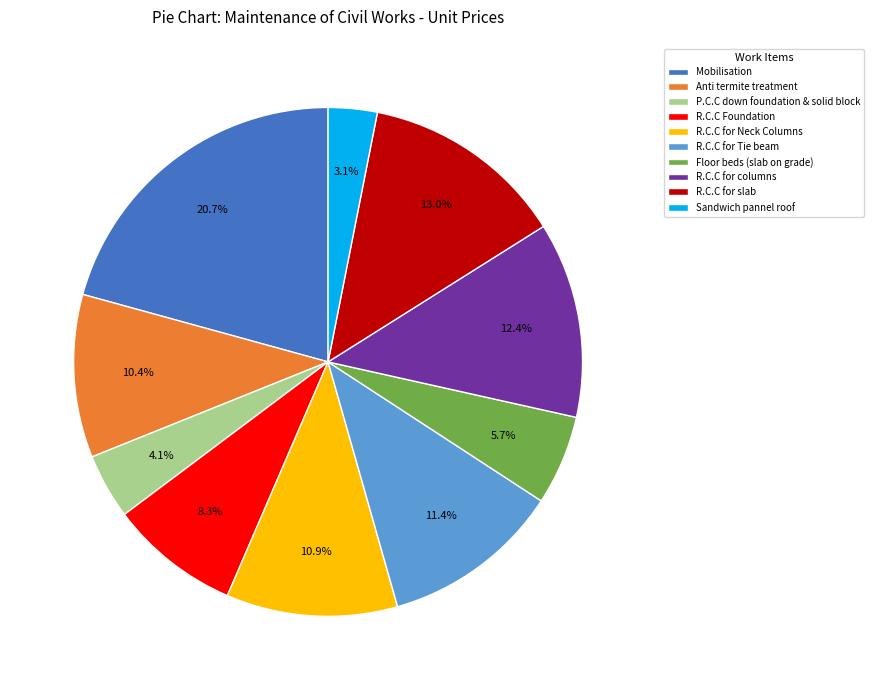

What is the ratio of the value at Floor beds (slab on grade) to the value at Sandwich pannel roof?

1.8